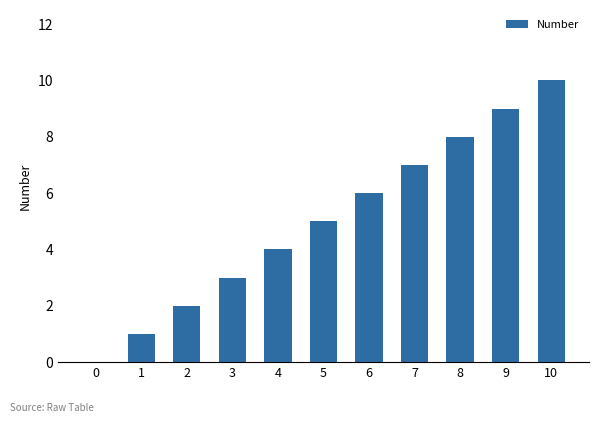

How many positive values are there?

10